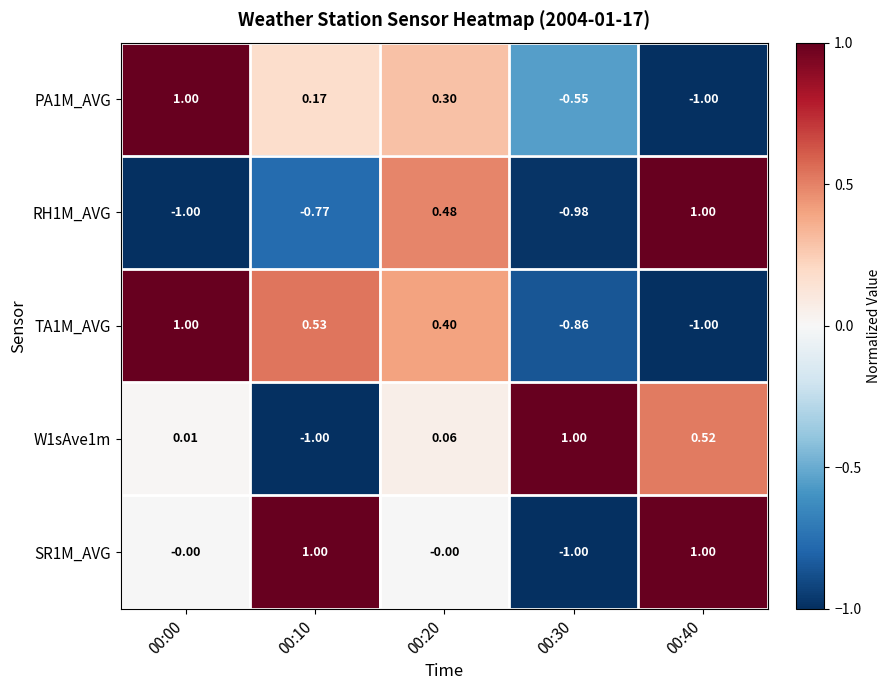

How many categories are shown in the chart?

5